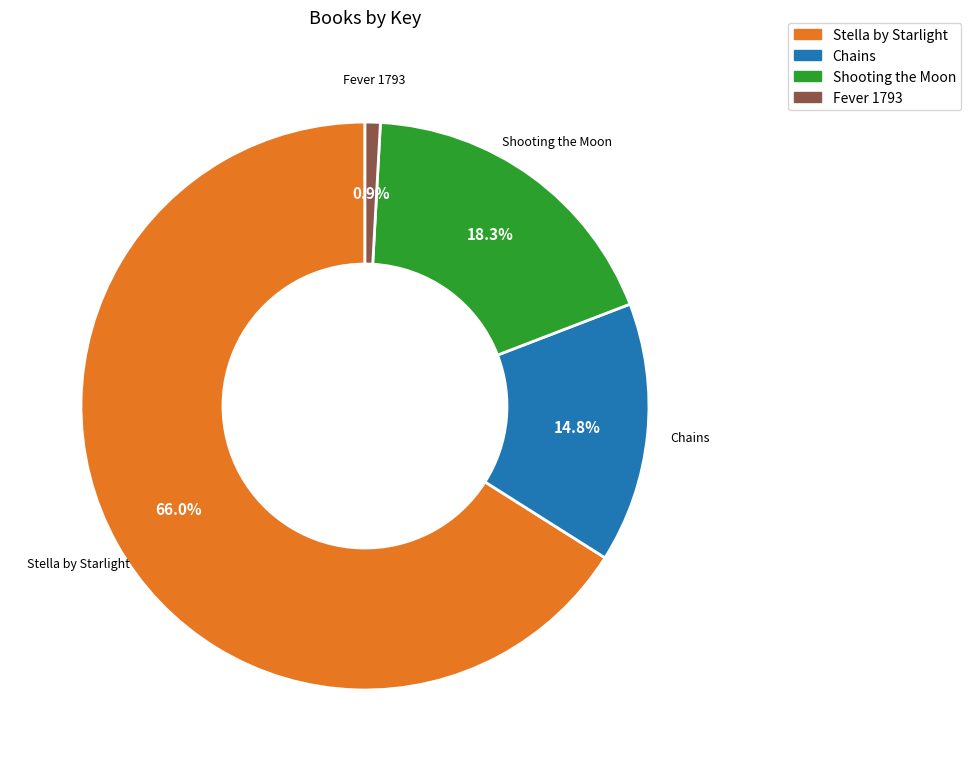

Rank the categories by value from lowest to highest.

Fever 1793, Chains, Shooting the Moon, Stella by Starlight